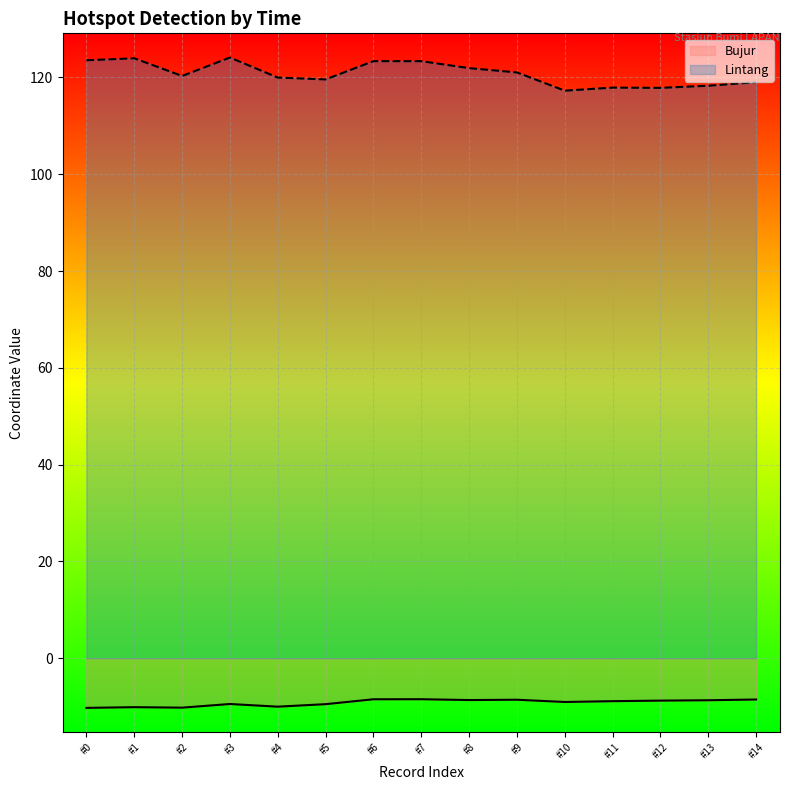

True or false: Bujur has more than 1 points higher than both neighbors.

True